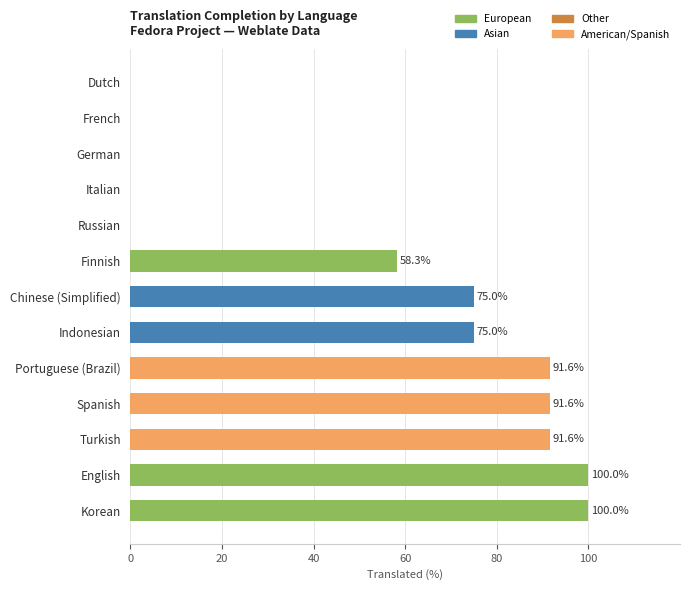

Are the bars horizontal?

Yes